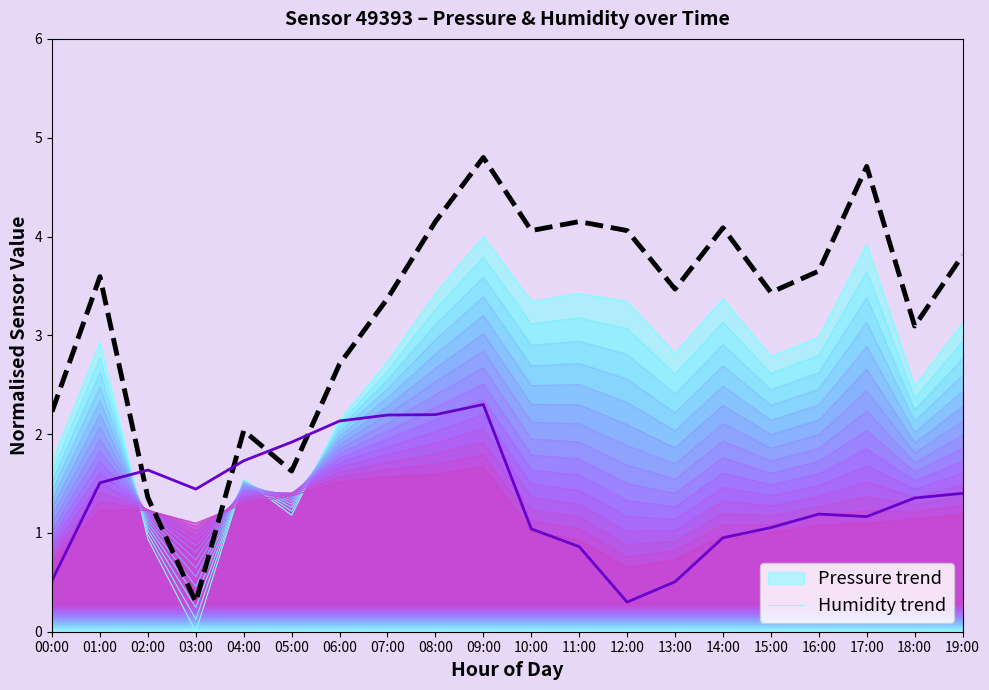

List the series in order of their peak value, lowest first.

Humidity trend, Pressure trend